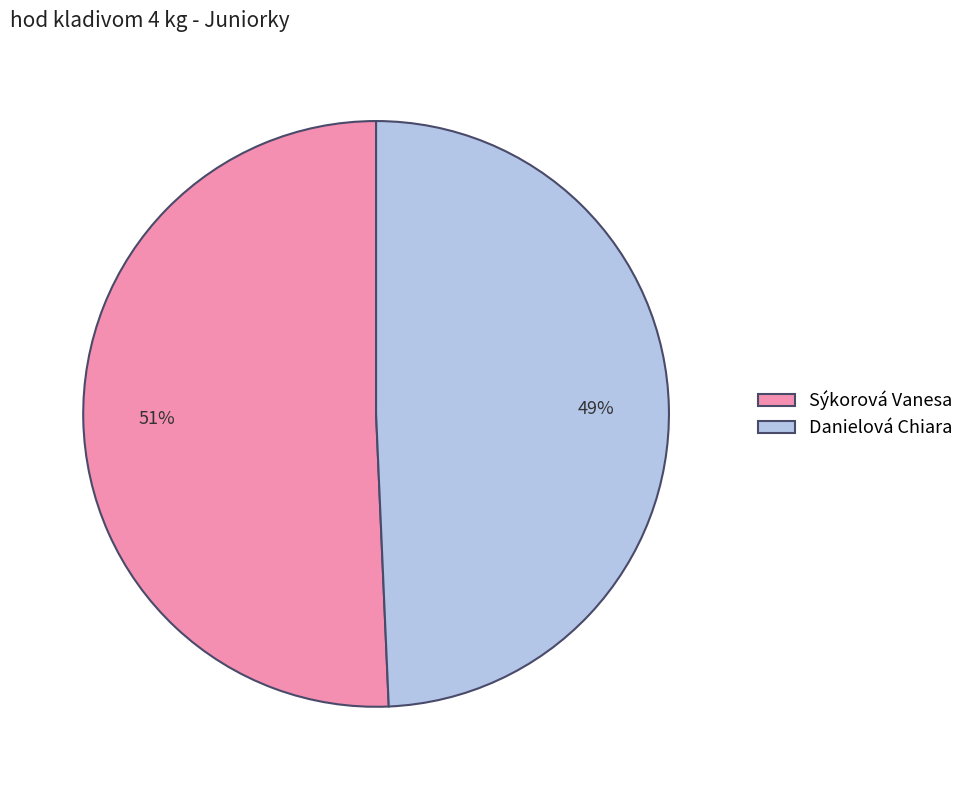

To the nearest percent, what portion does Sýkorová Vanesa represent?

51%